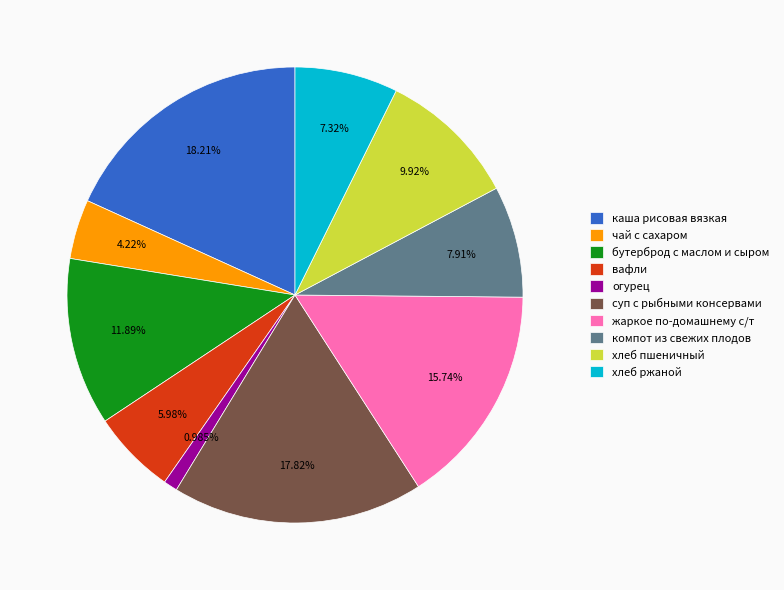

To the nearest percent, what is the combined percentage of огурец and компот из свежих плодов?

9%